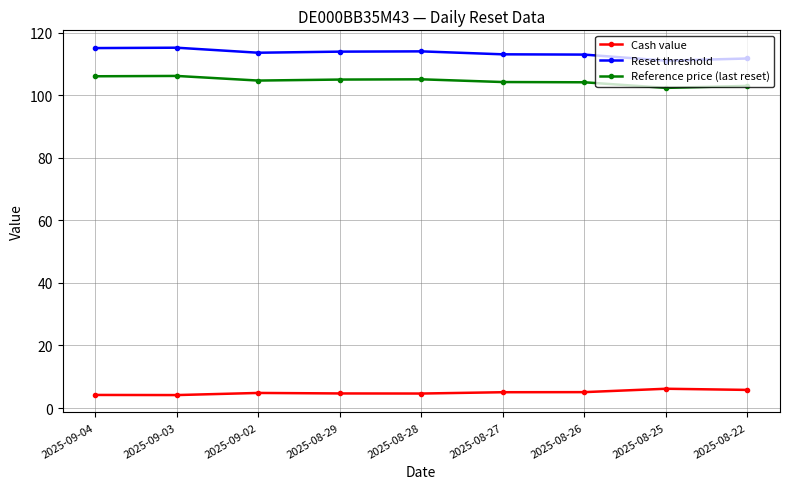

Count the number of data series in this chart.

3